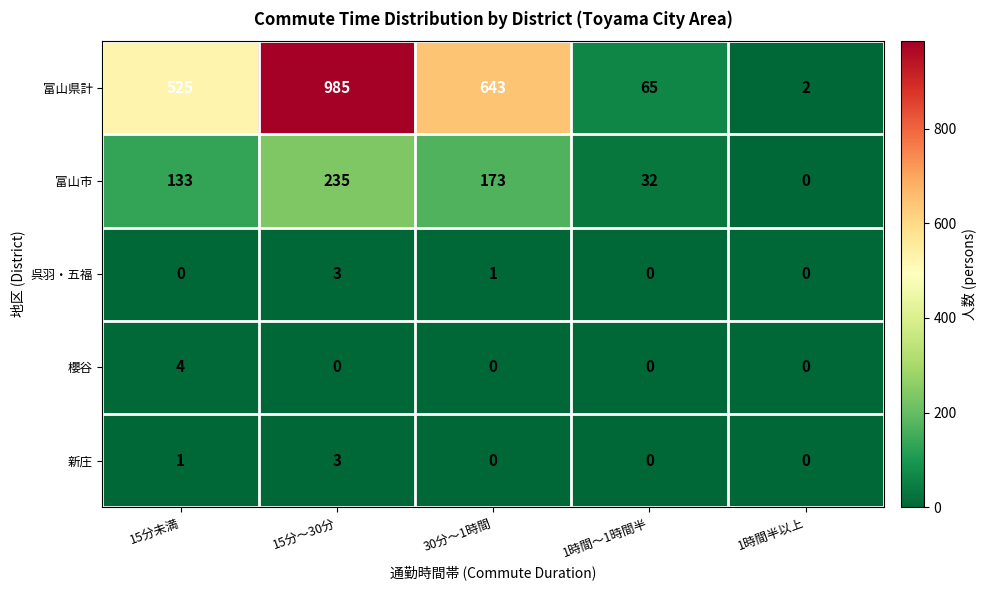

How many 富山市 values are between 32 and 173?

3